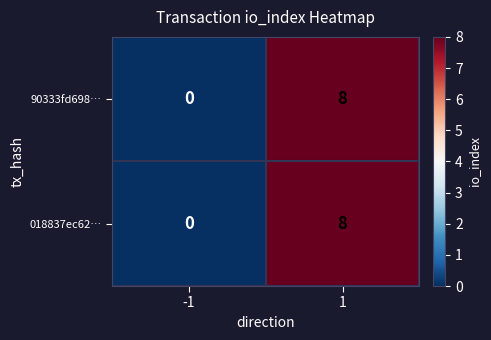

List the labels in order of 90333fd698… value, largest first.

1, -1